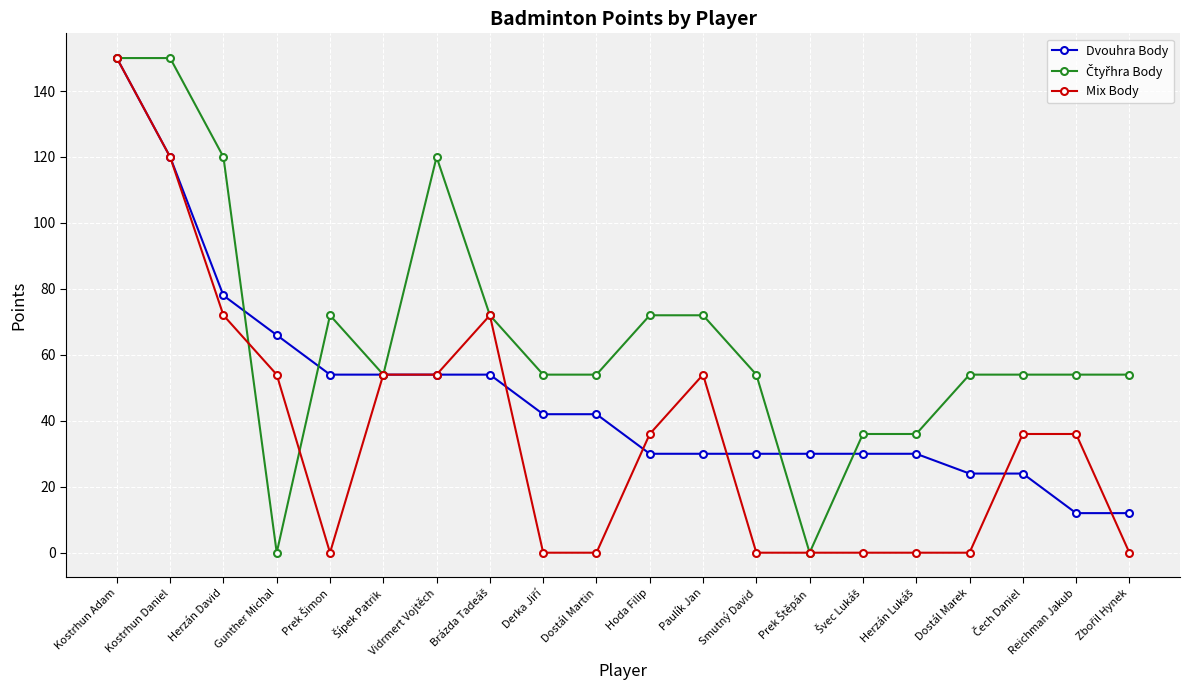

Is it true that Dvouhra Body equals 78 at Herzán David?

True